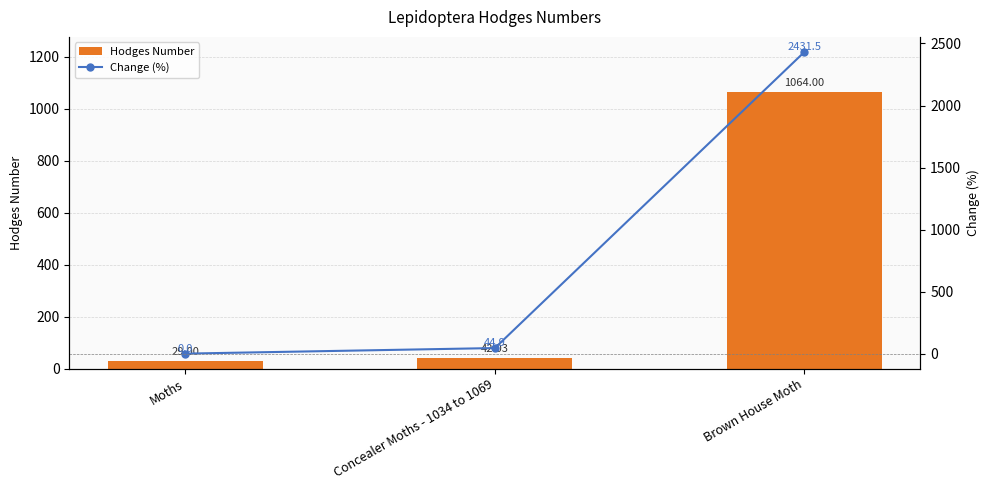

What is the sum of the Change (%) values at Moths and Brown House Moth?

2431.5